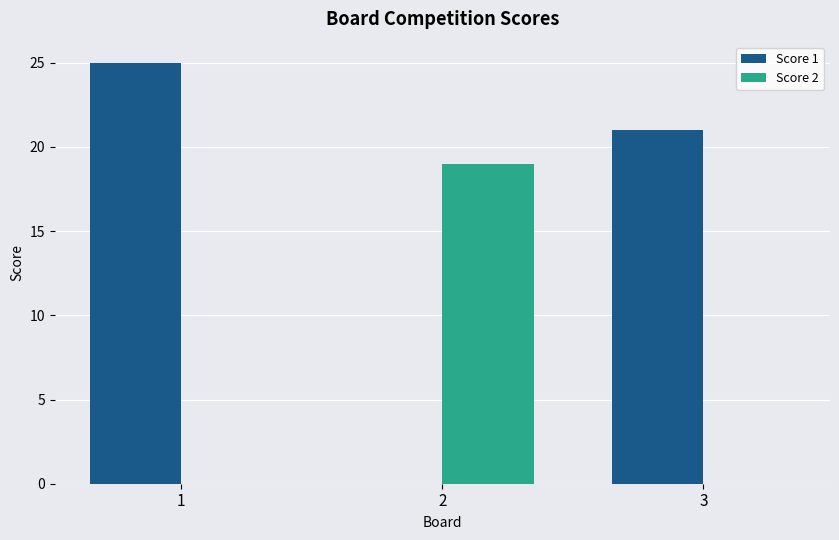

The Score 2 series shows 0 at 3. True or false?

True